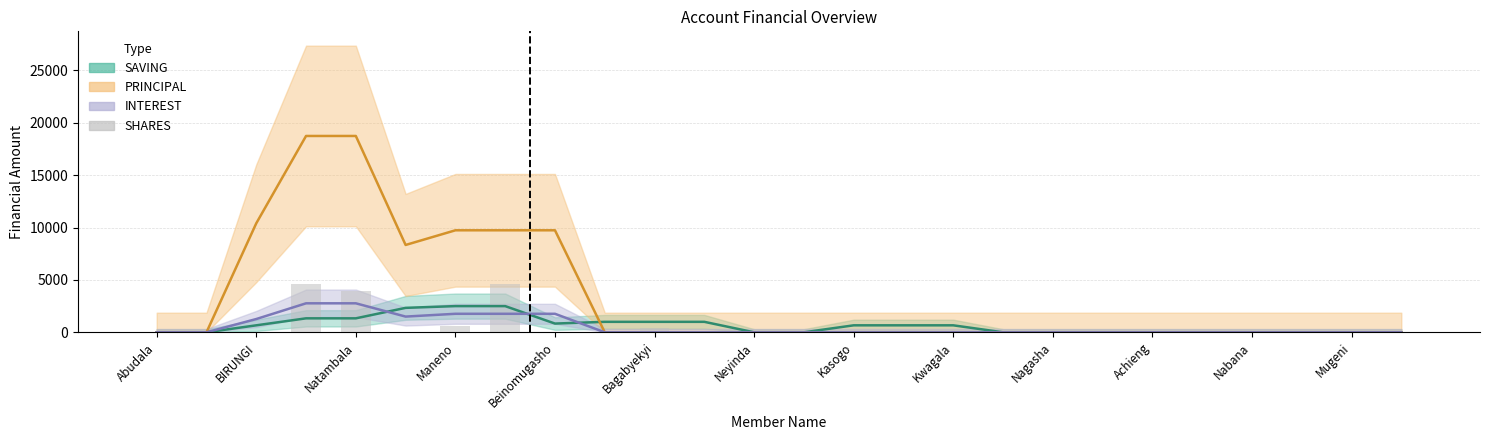

How many values in SHARES are above zero?

6